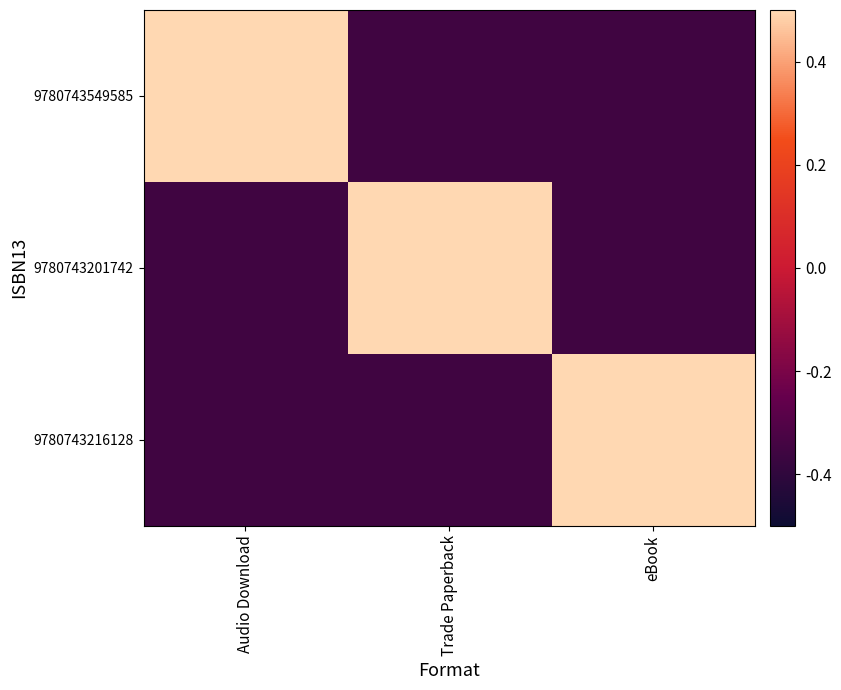

Reading right to left, transcribe all the data shown in this chart.

9780743549585: eBook=-0.4	Trade Paperback=-0.4	Audio Download=0.7
9780743201742: eBook=-0.4	Trade Paperback=0.7	Audio Download=-0.4
9780743216128: eBook=0.7	Trade Paperback=-0.4	Audio Download=-0.4